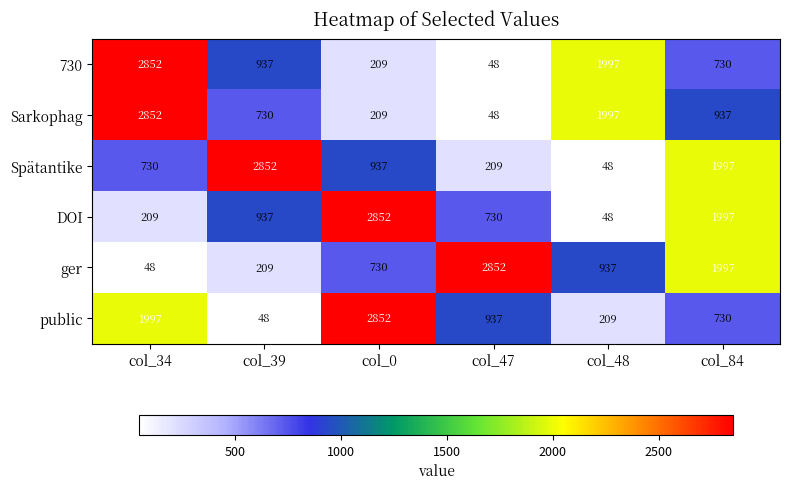

What is the spread (max minus min) of values at col_47?

2804